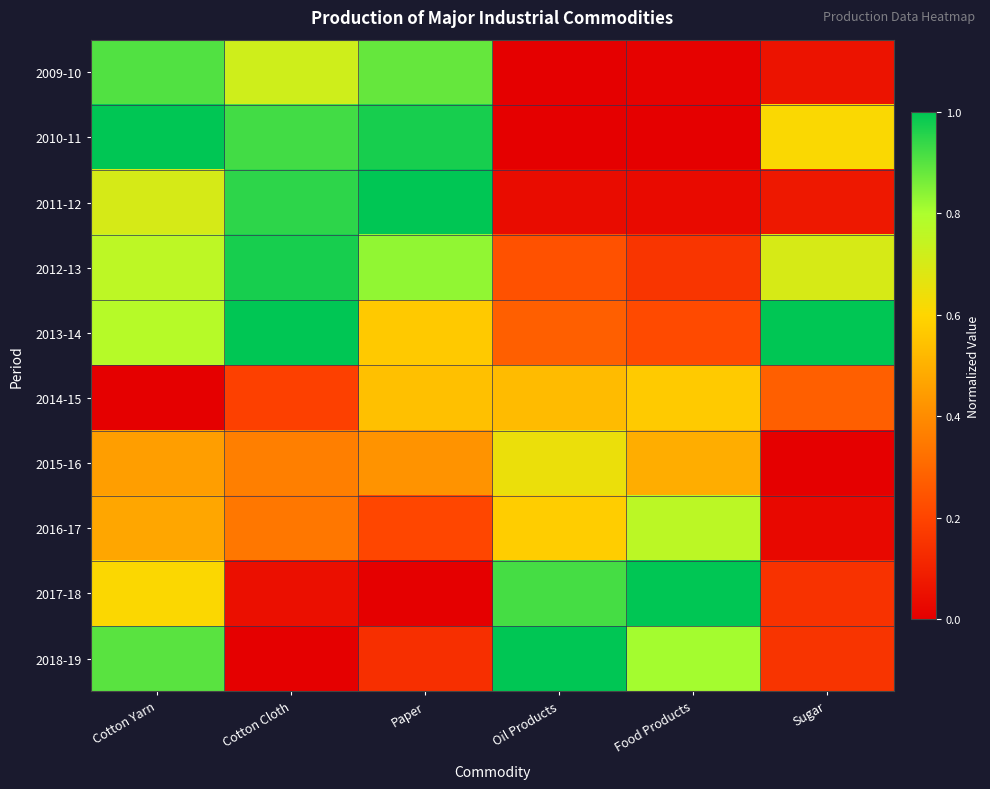

Reading left to right, transcribe all the data shown in this chart.

2009-10: Cotton Yarn=0.9	Cotton Cloth=0.7	Paper=0.9	Oil Products=0.0	Food Products=0.0	Sugar=0.1
2010-11: Cotton Yarn=1.0	Cotton Cloth=0.9	Paper=1.0	Oil Products=0.0	Food Products=0.0	Sugar=0.6
2011-12: Cotton Yarn=0.7	Cotton Cloth=0.9	Paper=1.0	Oil Products=0.0	Food Products=0.0	Sugar=0.1
2012-13: Cotton Yarn=0.8	Cotton Cloth=1.0	Paper=0.8	Oil Products=0.2	Food Products=0.2	Sugar=0.7
2013-14: Cotton Yarn=0.8	Cotton Cloth=1.0	Paper=0.6	Oil Products=0.3	Food Products=0.2	Sugar=1.0
2014-15: Cotton Yarn=0.0	Cotton Cloth=0.2	Paper=0.5	Oil Products=0.5	Food Products=0.6	Sugar=0.3
2015-16: Cotton Yarn=0.4	Cotton Cloth=0.4	Paper=0.4	Oil Products=0.6	Food Products=0.5	Sugar=0.0
2016-17: Cotton Yarn=0.5	Cotton Cloth=0.3	Paper=0.2	Oil Products=0.6	Food Products=0.8	Sugar=0.0
2017-18: Cotton Yarn=0.6	Cotton Cloth=0.0	Paper=0.0	Oil Products=0.9	Food Products=1.0	Sugar=0.1
2018-19: Cotton Yarn=0.9	Cotton Cloth=0.0	Paper=0.1	Oil Products=1.0	Food Products=0.8	Sugar=0.2